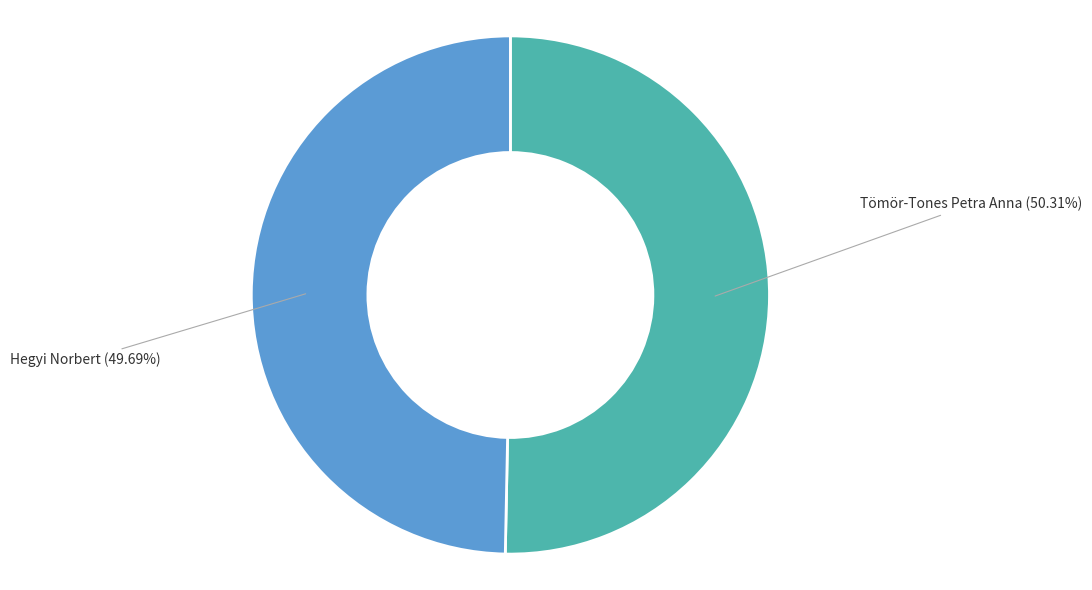

To the nearest percent, what is the difference between the largest and smallest slice percentages?

1%